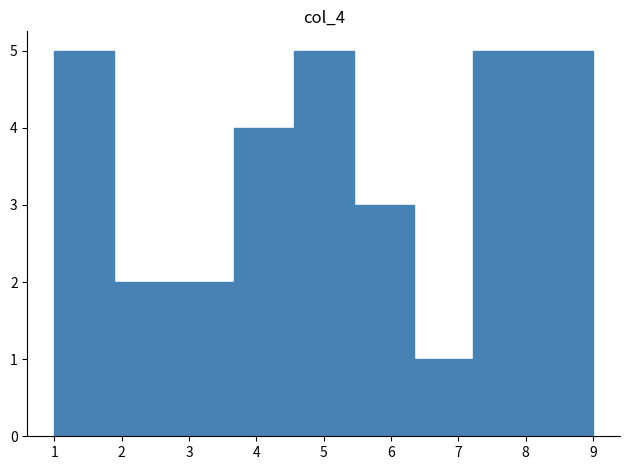

Reading left to right, list every bar in this chart as the range it spans on the x-axis followed by its height. Neither the bar edges nor the heights are printed on the chart, so give them approximately, as read against the axes.

1.0 to 1.9: 5
1.9 to 2.8: 2
2.8 to 3.7: 2
3.7 to 4.6: 4
4.6 to 5.4: 5
5.4 to 6.3: 3
6.3 to 7.2: 1
7.2 to 8.1: 5
8.1 to 9.0: 5